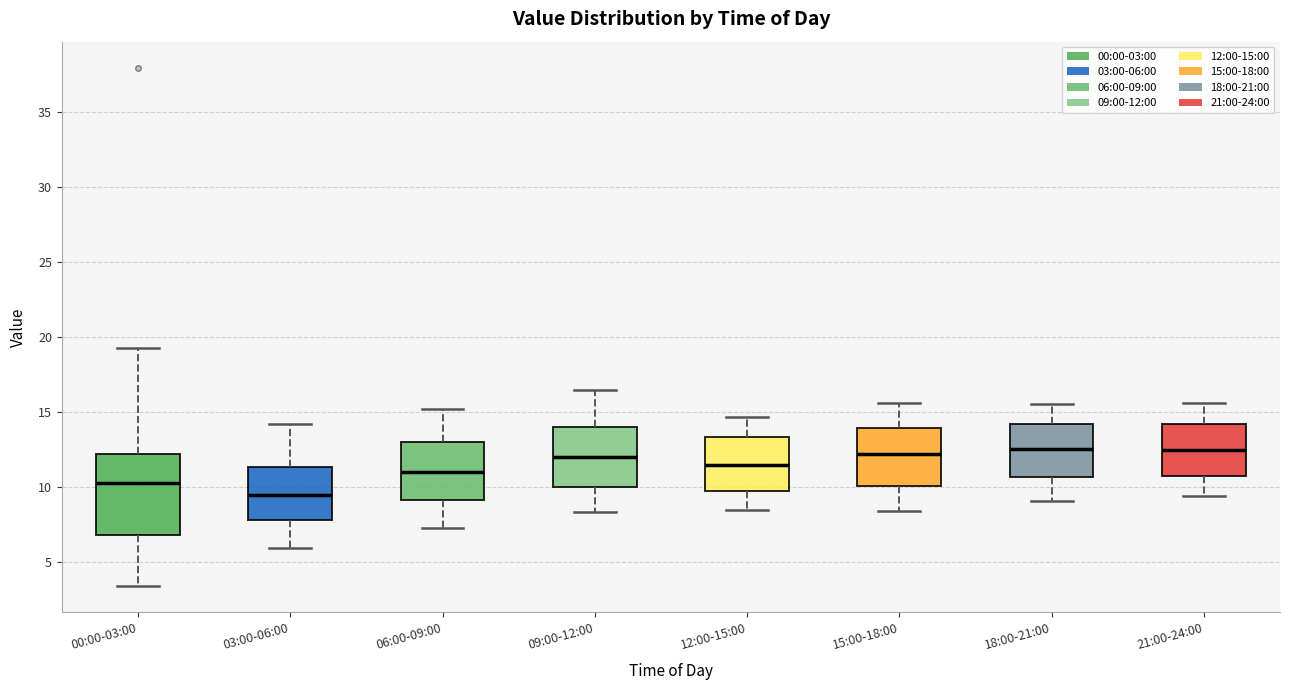

Where is the lower edge of the box for 09:00-12:00 on the y-axis? The values are not printed on the chart, so give them approximately, as read against the axis.

10.0